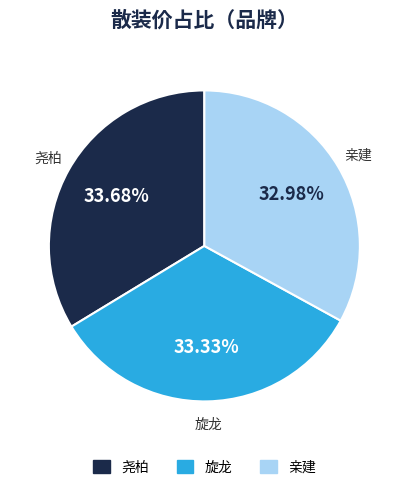

Does 旋龙 account for over 50% of the chart?

No